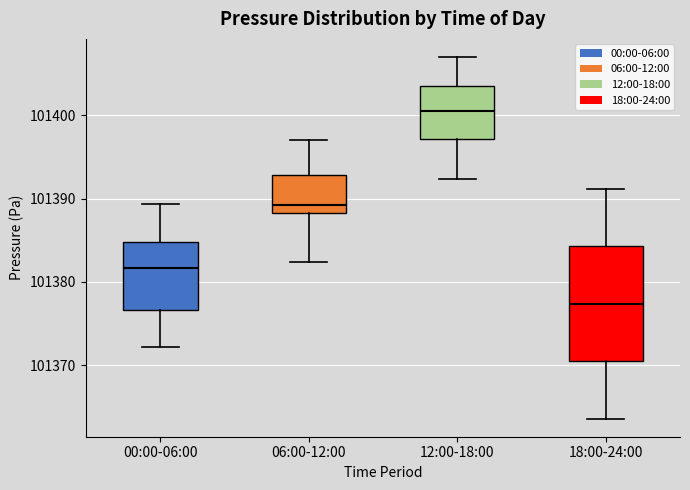

Reading left to right, read every box against the y-axis: the position of its median line, the range the box covers, and the ends of its whiskers. The values are not printed on the chart, so give them approximately, as read against the axis.

00:00-06:00: median 101382, box 101377 to 101385, whiskers 101372 to 101389
06:00-12:00: median 101389, box 101388 to 101393, whiskers 101382 to 101397
12:00-18:00: median 101401, box 101397 to 101404, whiskers 101392 to 101407
18:00-24:00: median 101377, box 101371 to 101384, whiskers 101364 to 101391